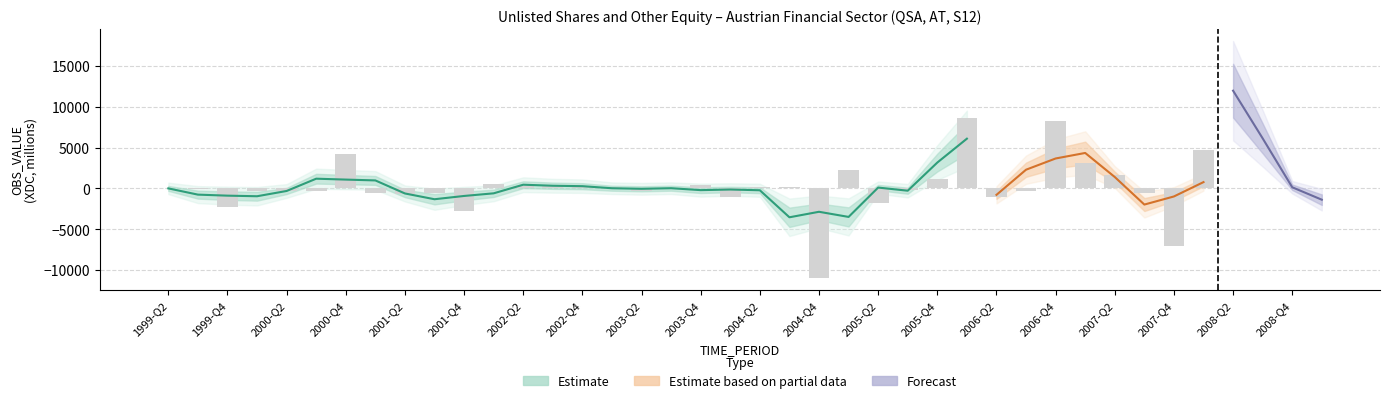

How many values are below -6?

20